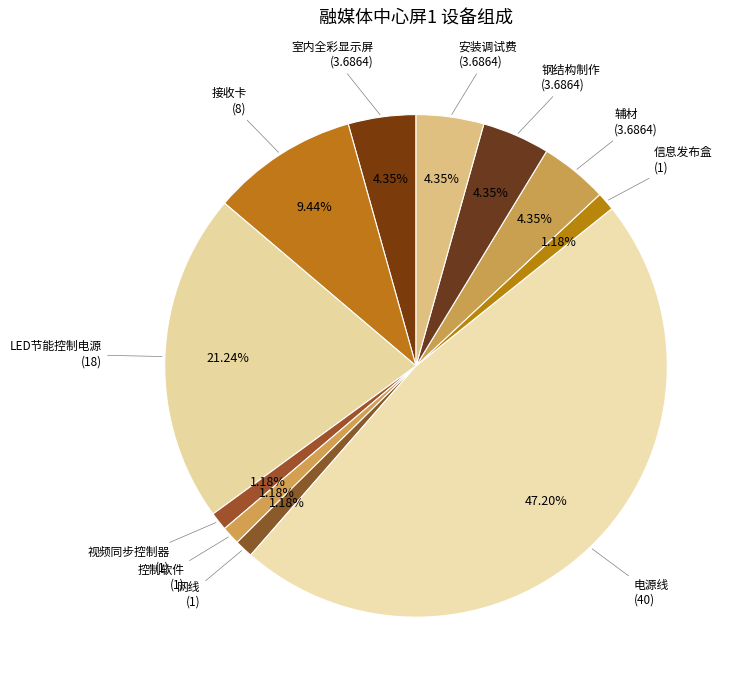

What portion of the pie excludes 辅材?

95.7%